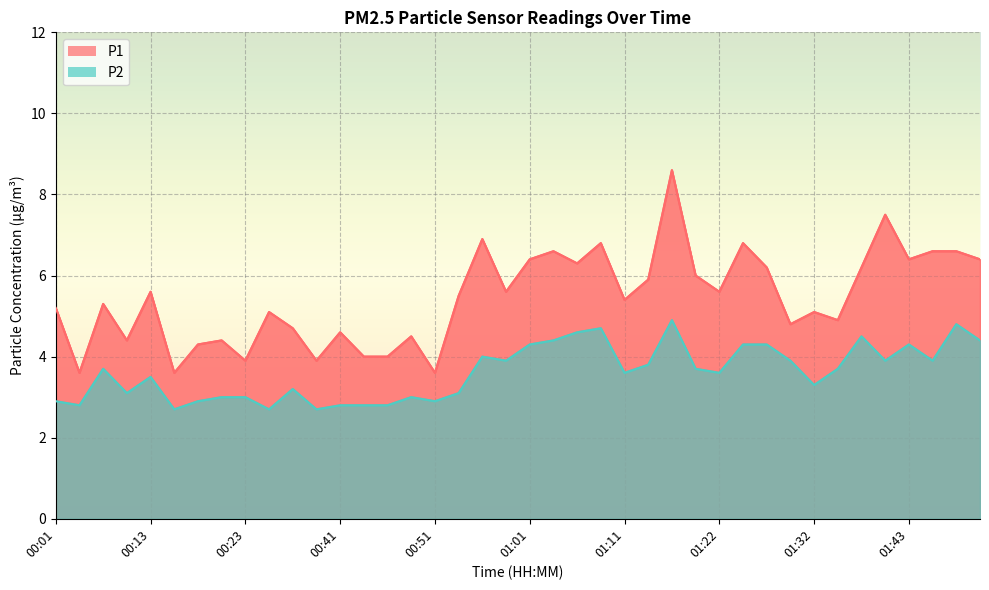

What is the difference between the P2 values at 00:13 and 01:03?

0.9